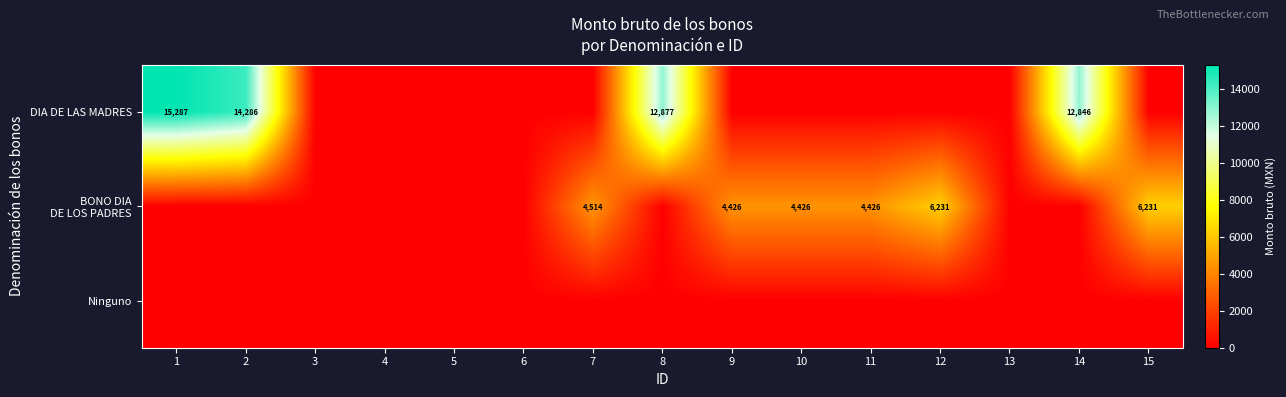

What is the total value across all series at 2?

14285.7